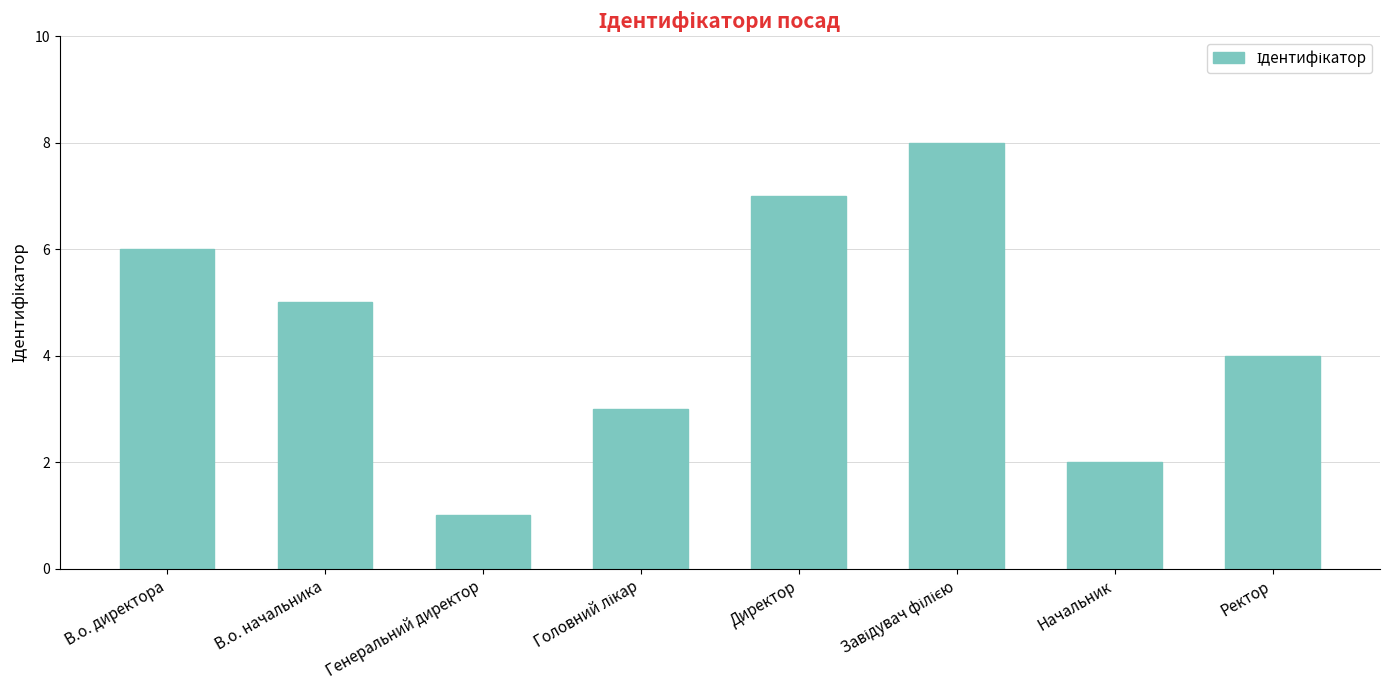

The value at Директор is 7. True or false?

True